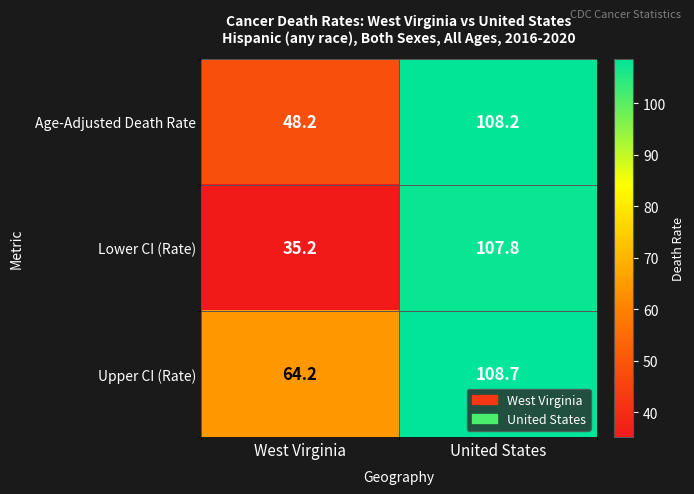

What is the total value across all series at United States?

324.7